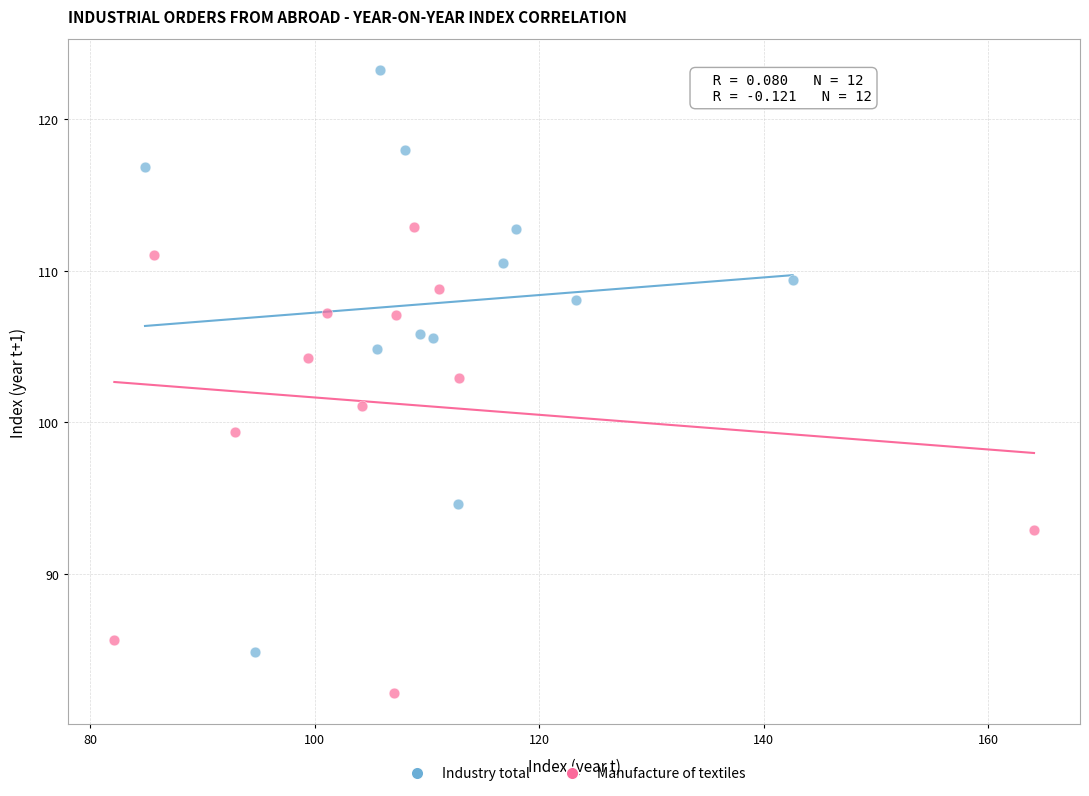

Which series reaches the maximum Y coordinate?

Industry total